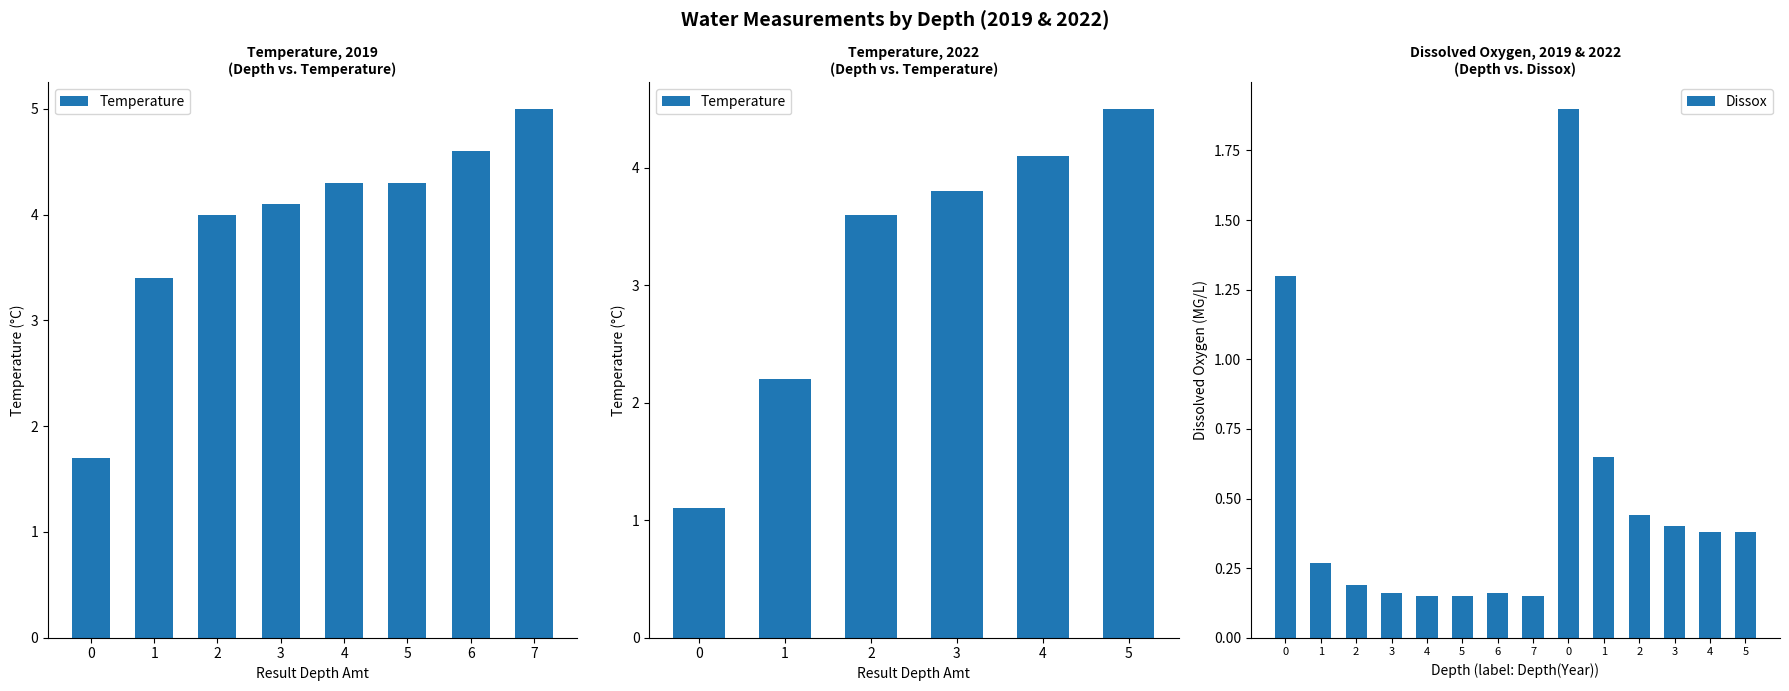

Rank the categories by value from lowest to highest.

4, 5, 7, 3, 6, 2, 1, 4, 5, 3, 2, 1, 0, 0